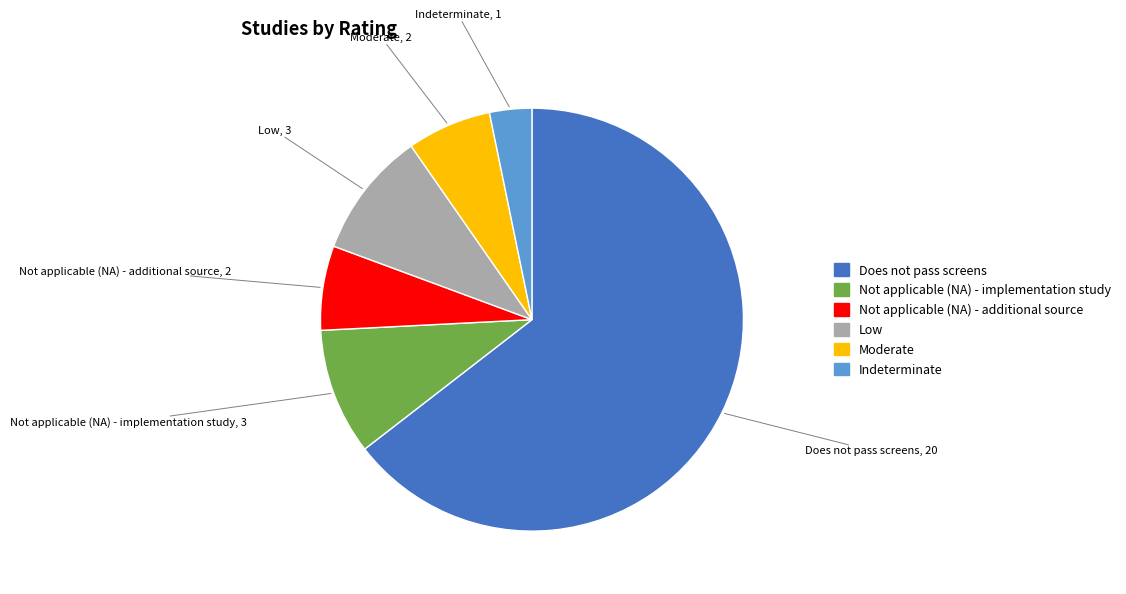

Is the sum of Moderate and Indeterminate greater than half?

No